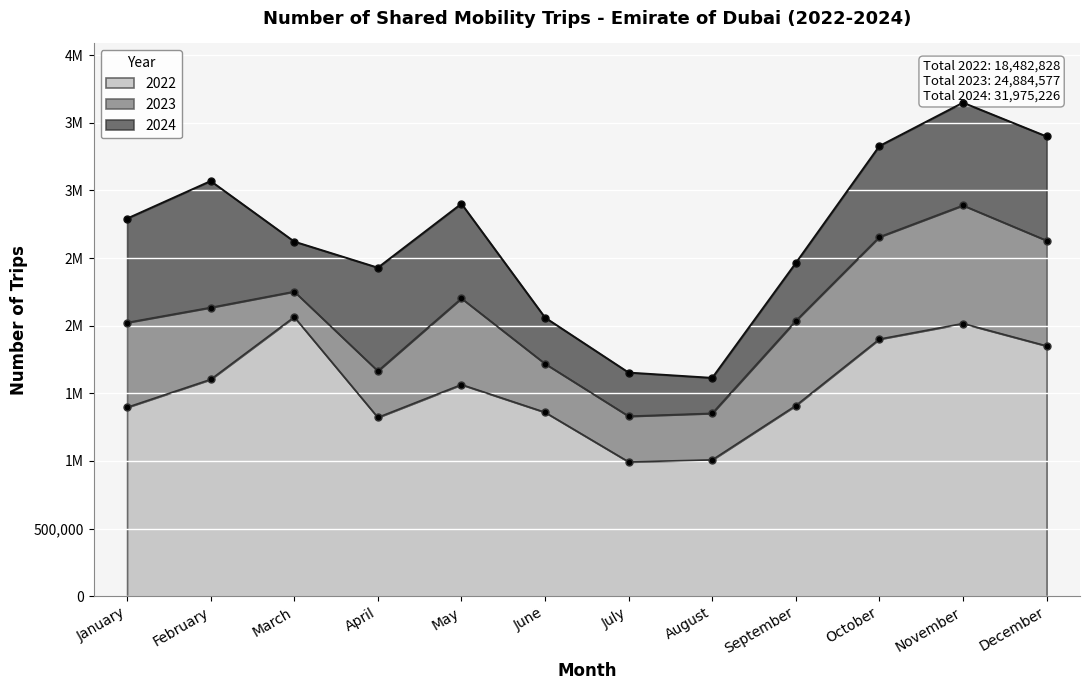

The 2023 series shows 1664589 at April. True or false?

True